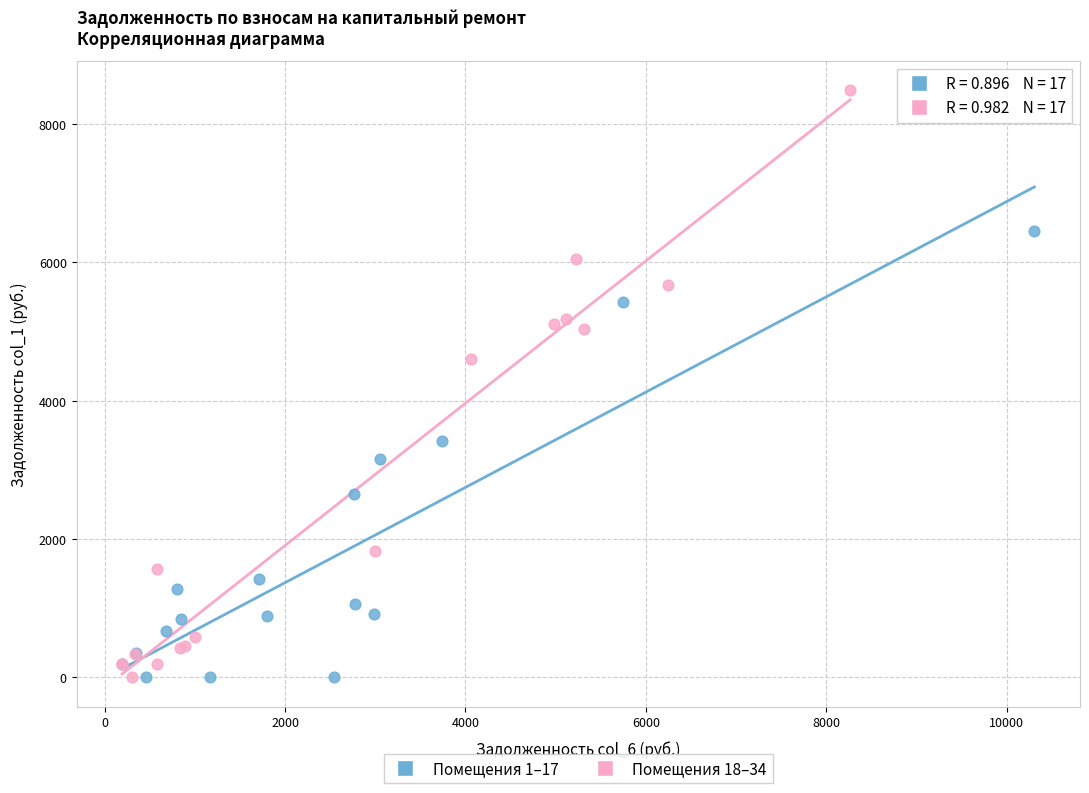

Which series has the largest Y range (max minus min)?

Помещения 18–34